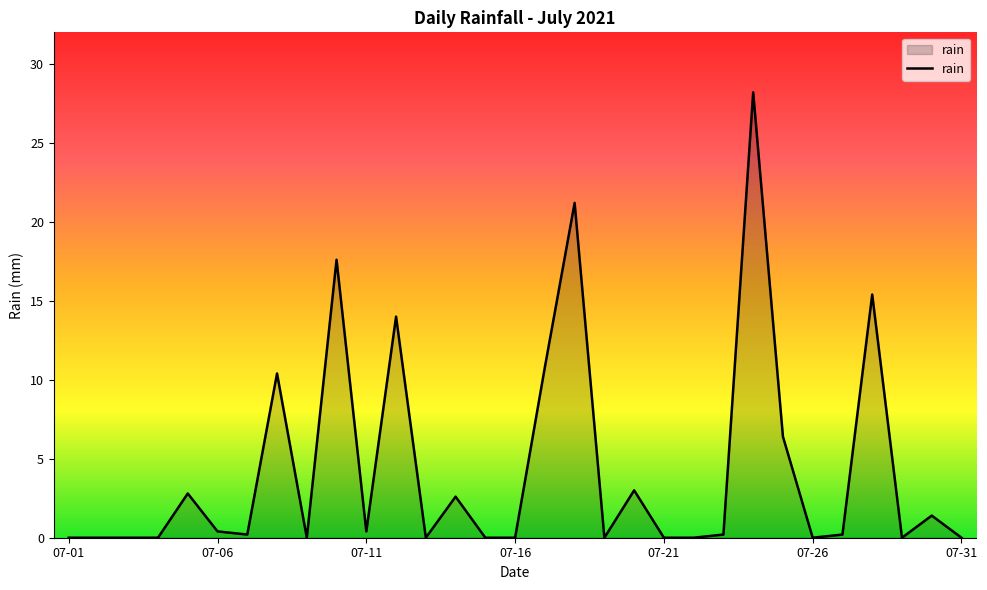

What is the difference between the maximum and minimum values?

28.2